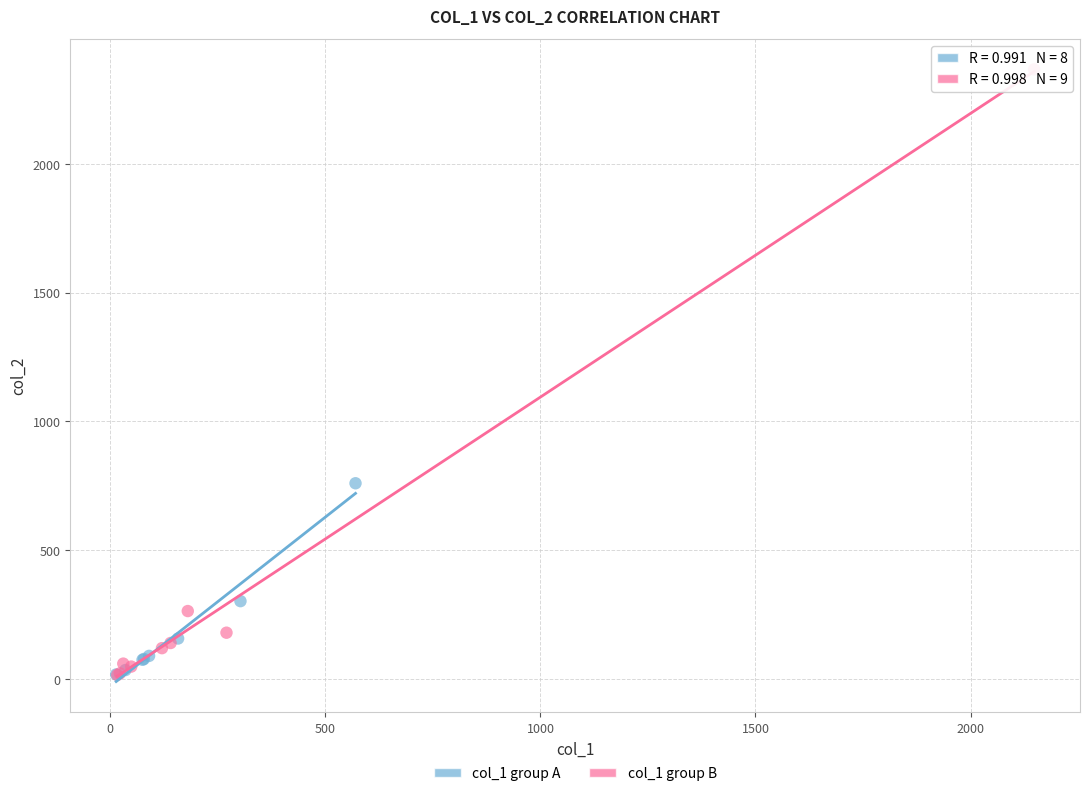

Which series contains the highest Y value?

col_1 group B